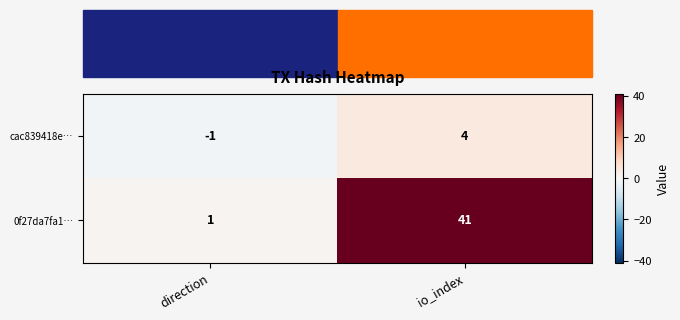

Which category has the highest value across all series?

io_index